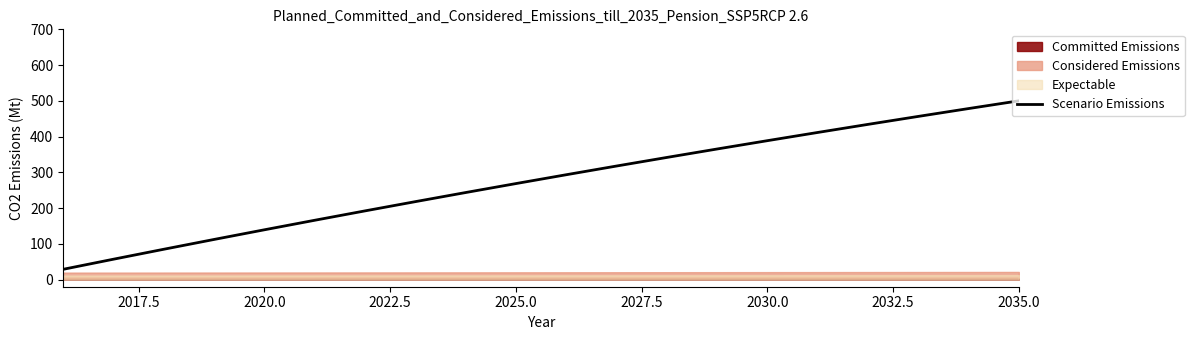

Is it true that Scenario Emissions equals 424.6 at 2025.0?

False